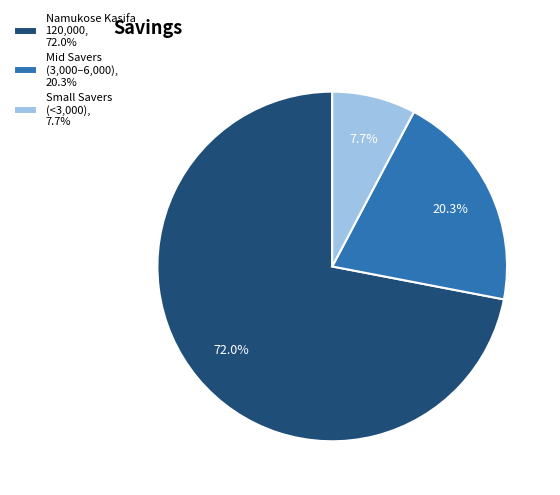

Between Small Savers (<3,000), 7.7% and Mid Savers (3,000–6,000), 20.3%, which is larger?

Mid Savers (3,000–6,000), 20.3%